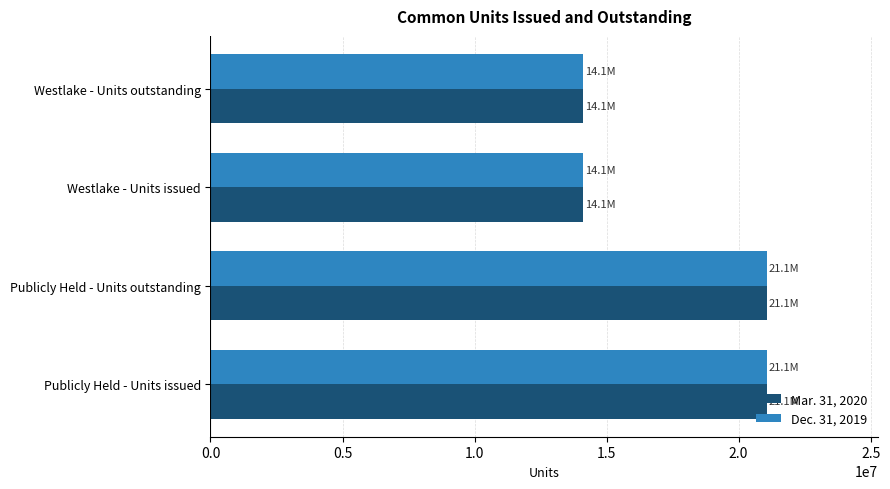

How many distinct data groups are displayed?

2